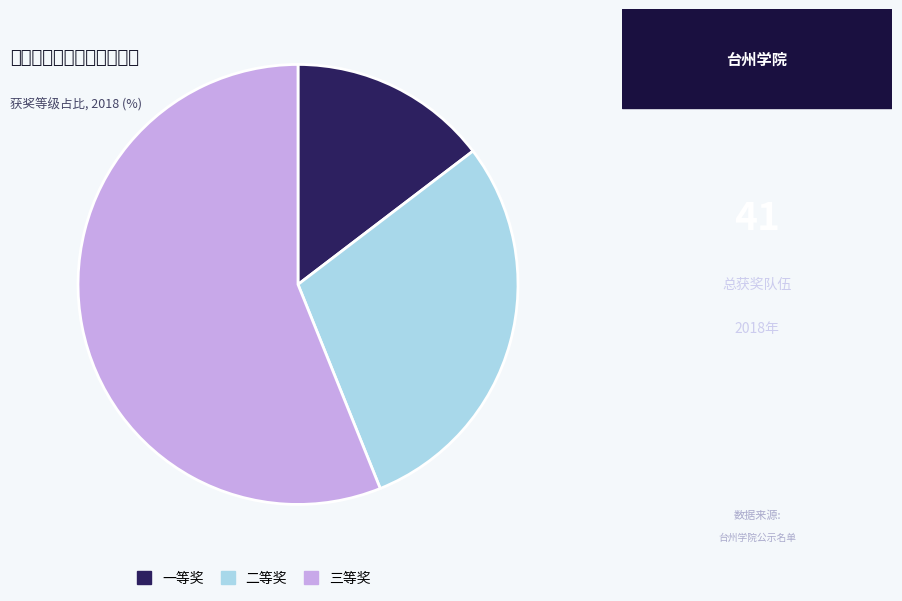

Which category accounts for the majority?

三等奖